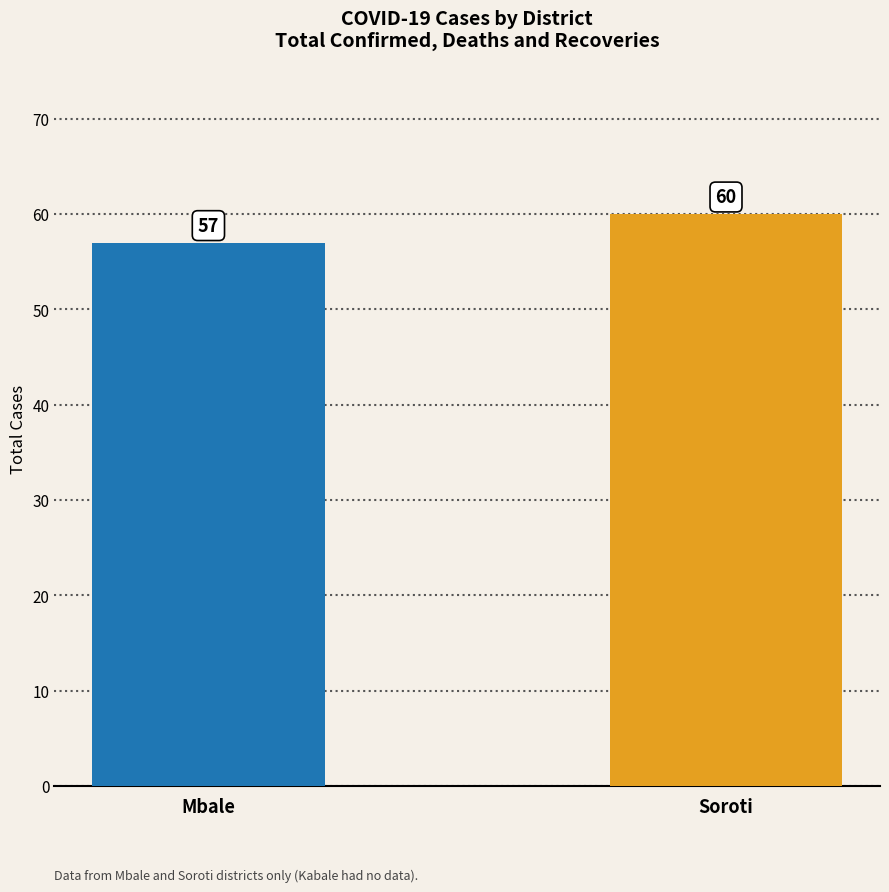

List the labels in order of value, largest first.

Soroti, Mbale